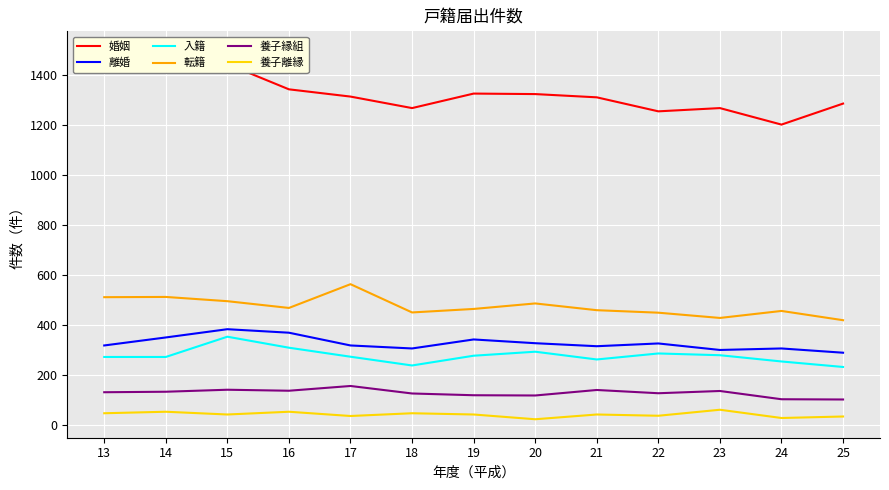

True or false: 入籍 and 離婚 intersect in this chart.

False